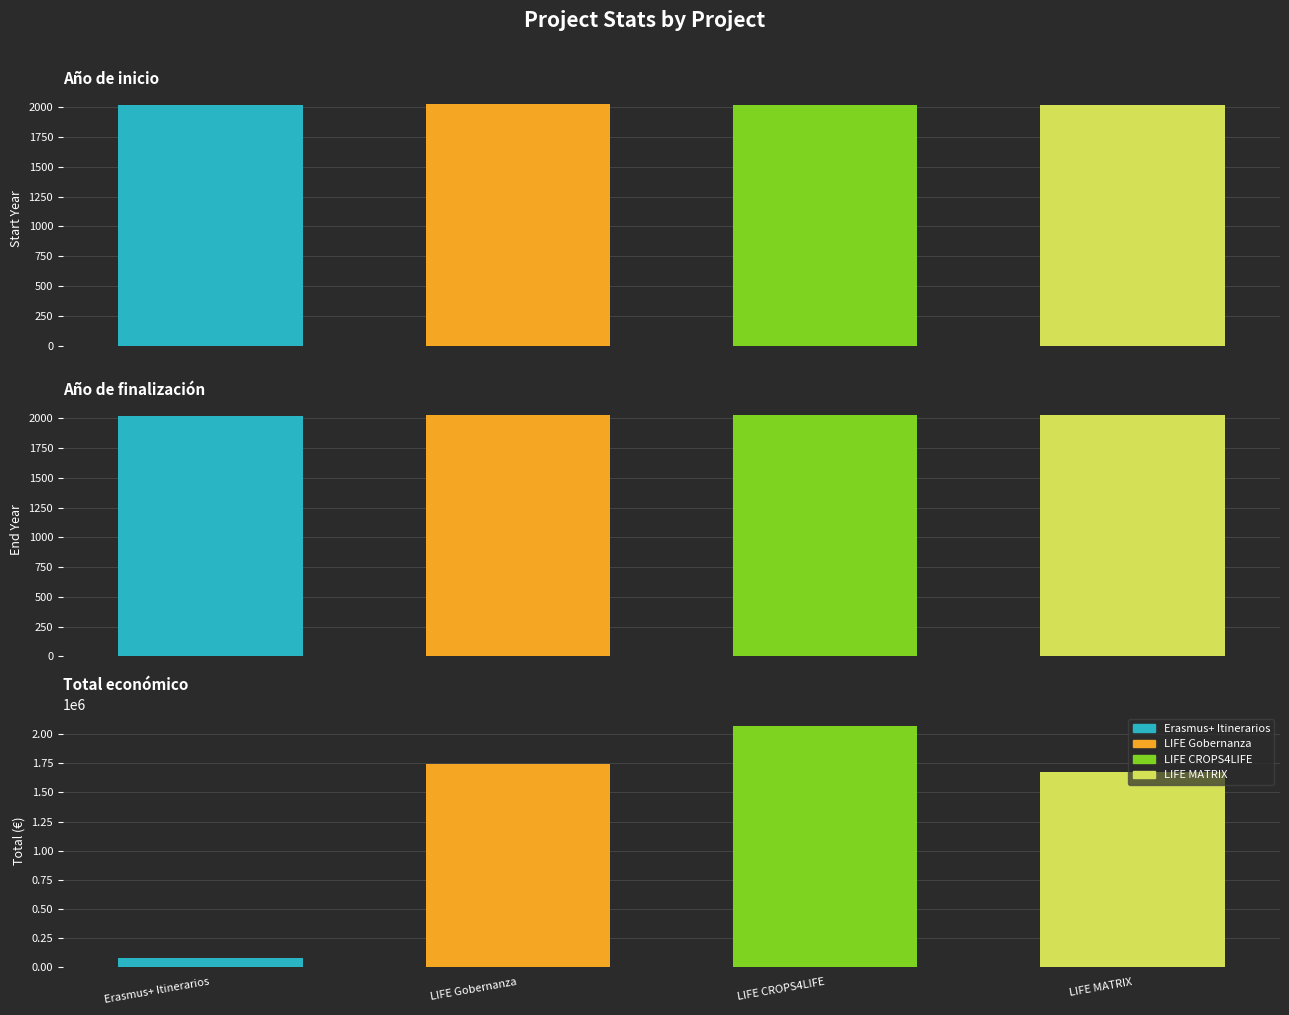

What is the label of the 2nd bar from the right?

LIFE CROPS4LIFE